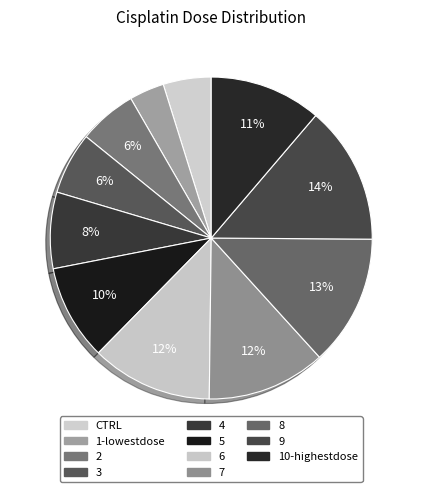

Which slice is the largest?

9